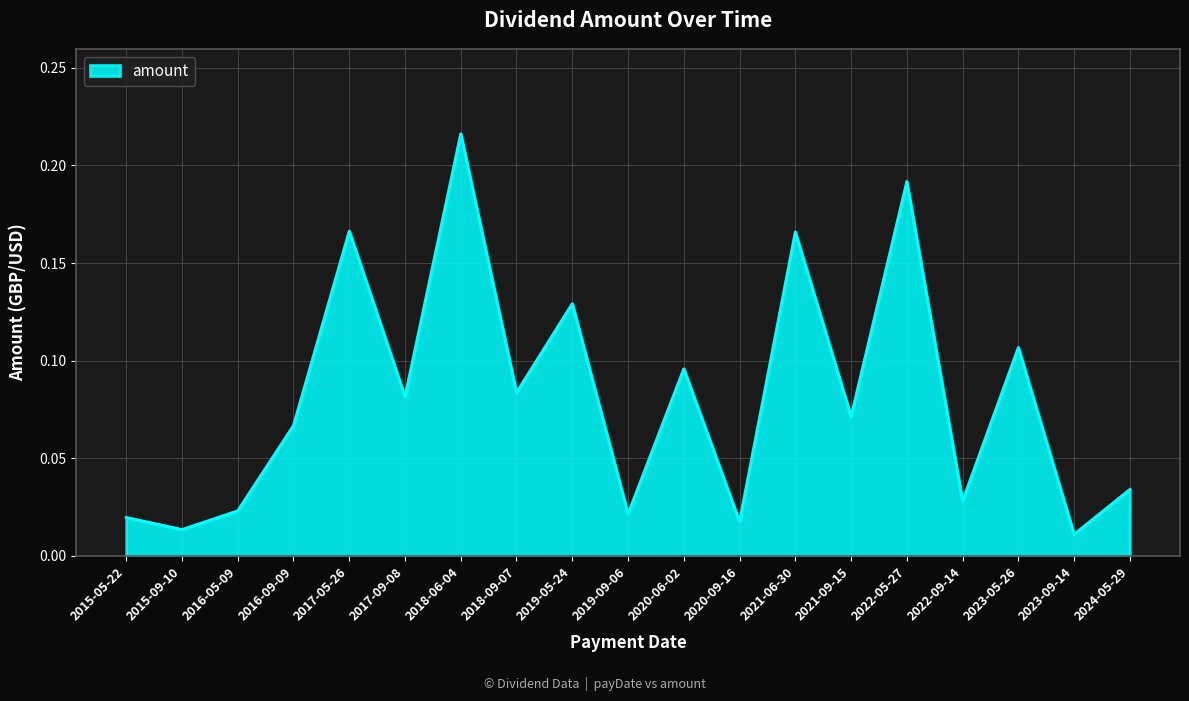

Is it true that the value at 2021-06-30 is 0.3?

False